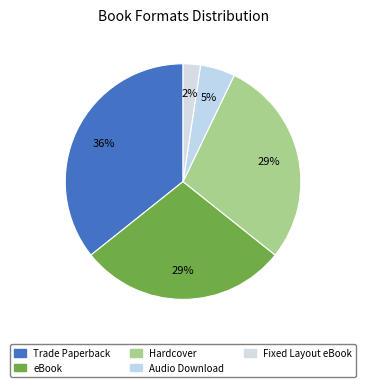

True or false: Hardcover accounts for 37% of the total.

False